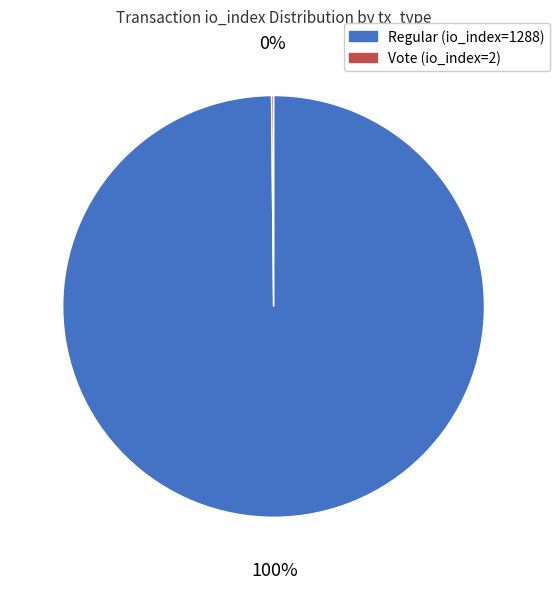

Which category accounts for the majority?

Regular (io_index=1288)